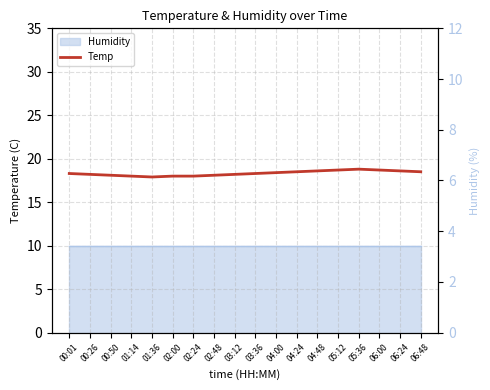

Is it true that the value at 02:48 is 4.7?

False